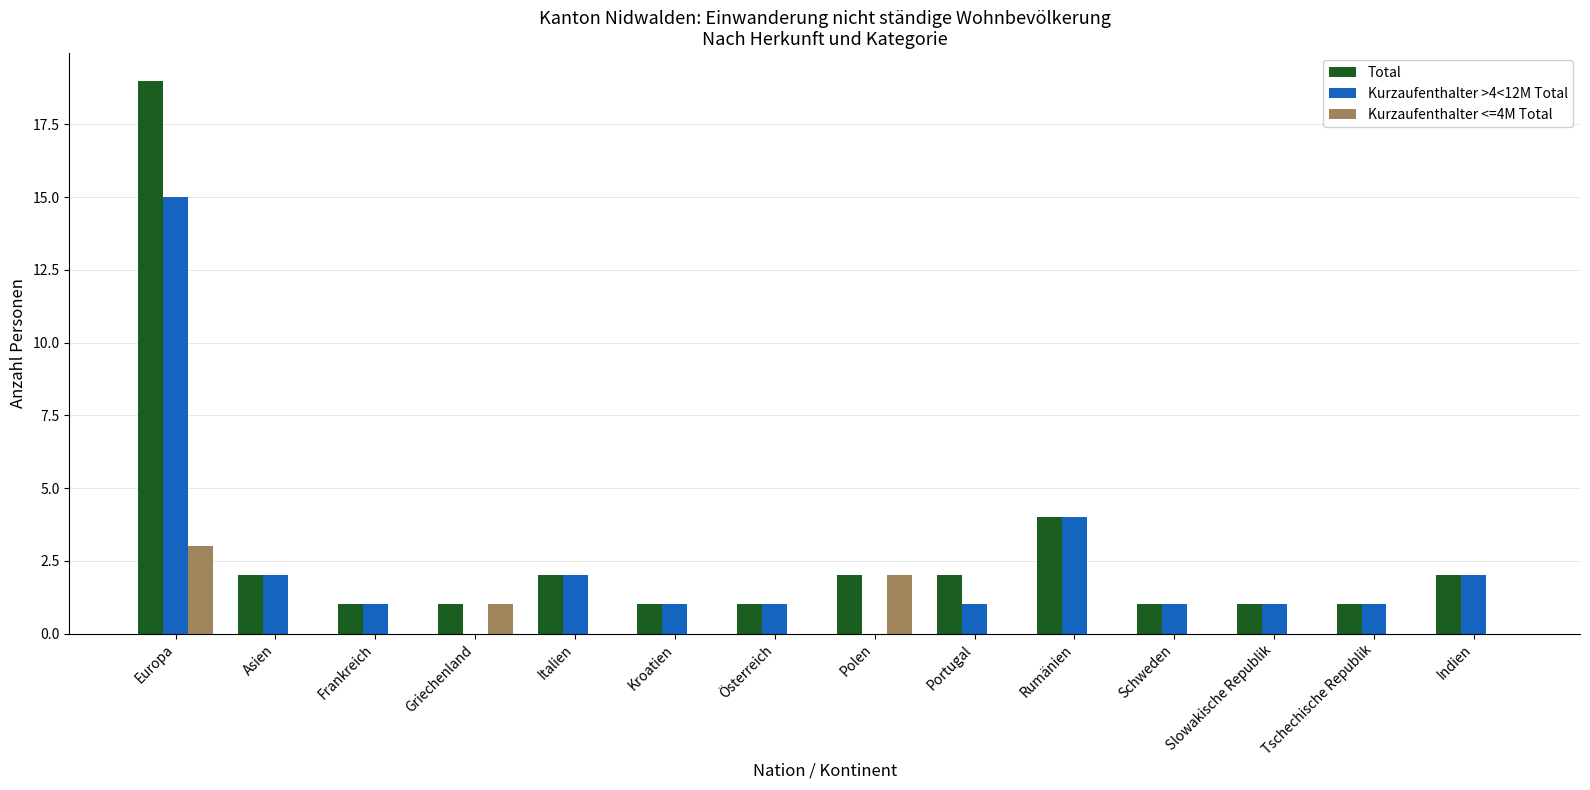

Which series has the largest total across all categories?

Total